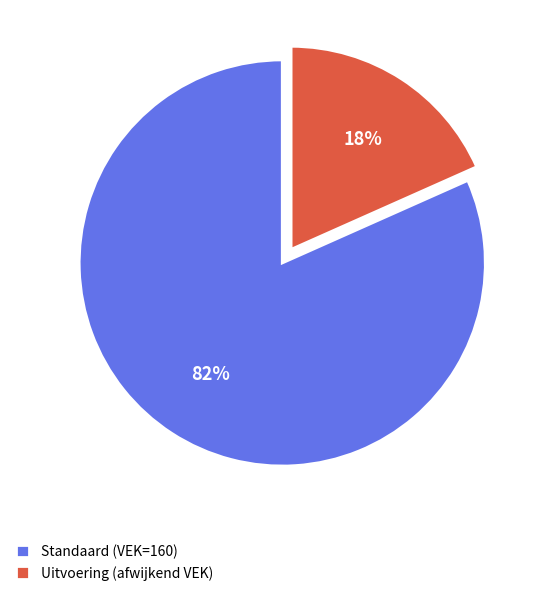

How many slices are in this pie chart?

2